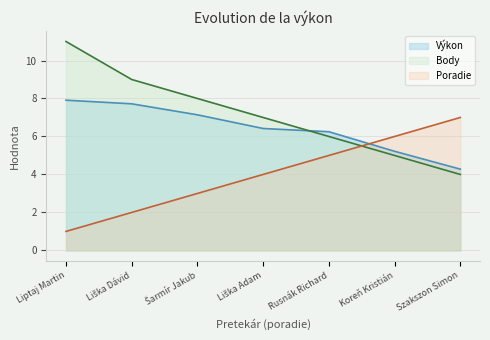

At which category does the chart reach its peak across all series?

Liptaj Martin